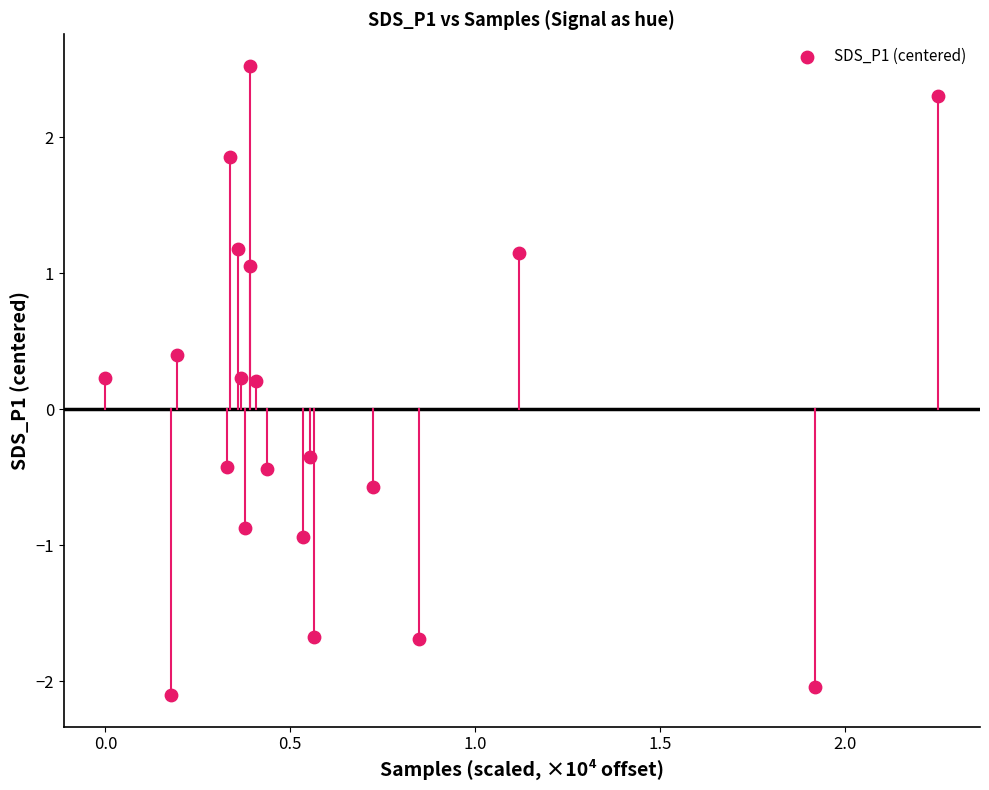

What is the range of Y values (max minus min)?

4.6